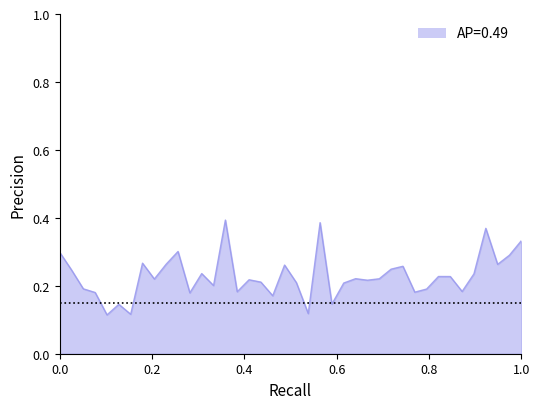

The value at 0.0 is 0.4. True or false?

False